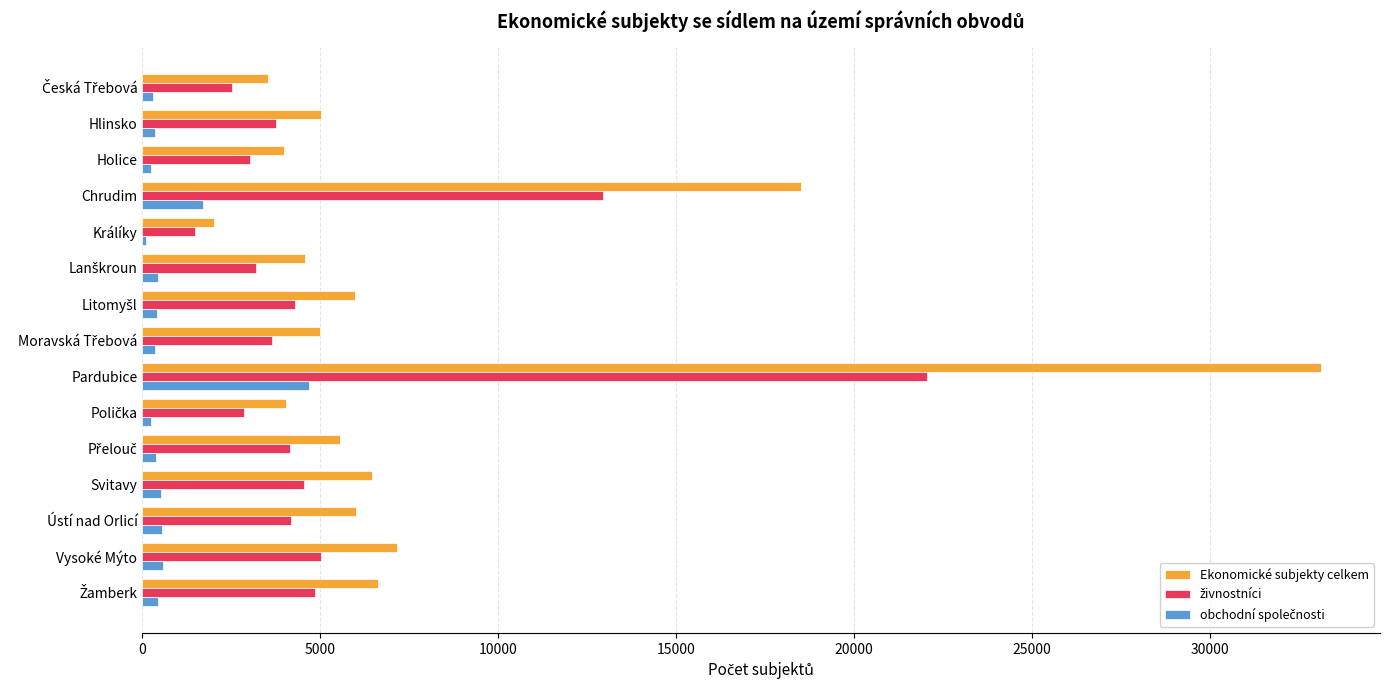

Is it true that Ekonomické subjekty celkem equals 18509 at Chrudim?

True